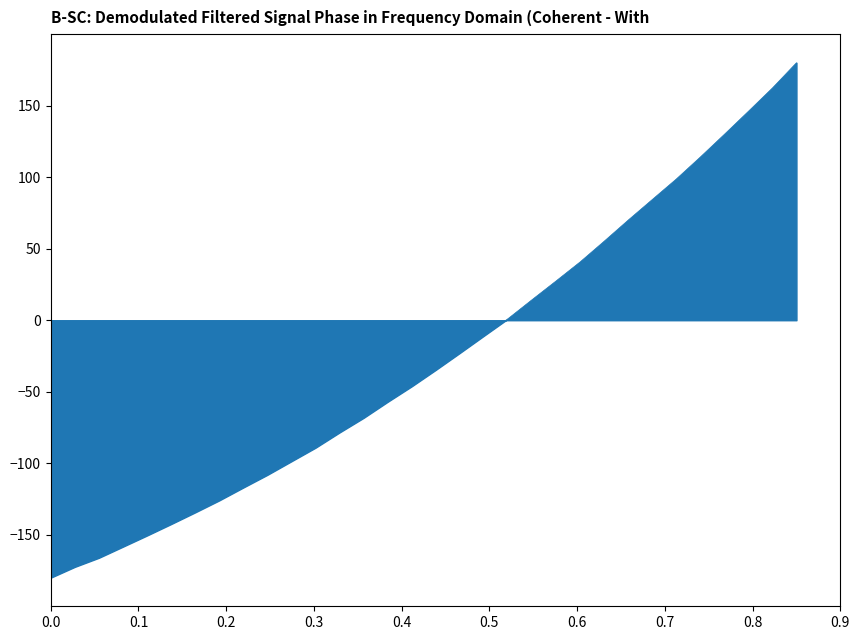

What is the smallest value displayed?

-180.0